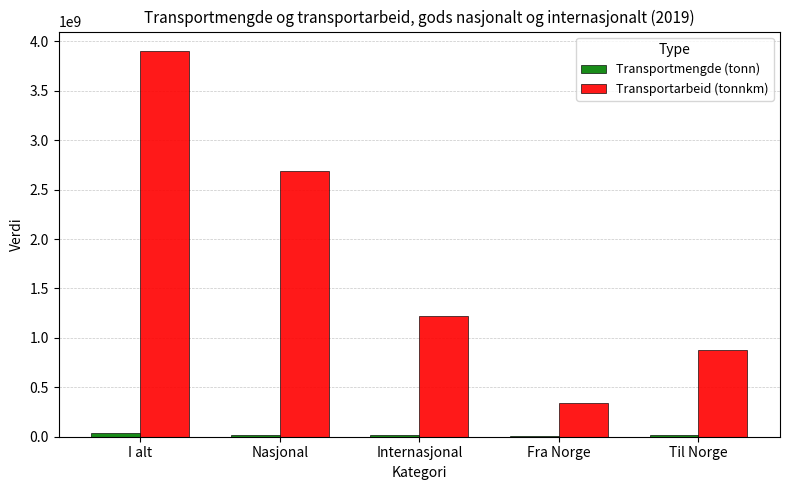

Which series changed the most between I alt and Til Norge?

Transportarbeid (tonnkm)